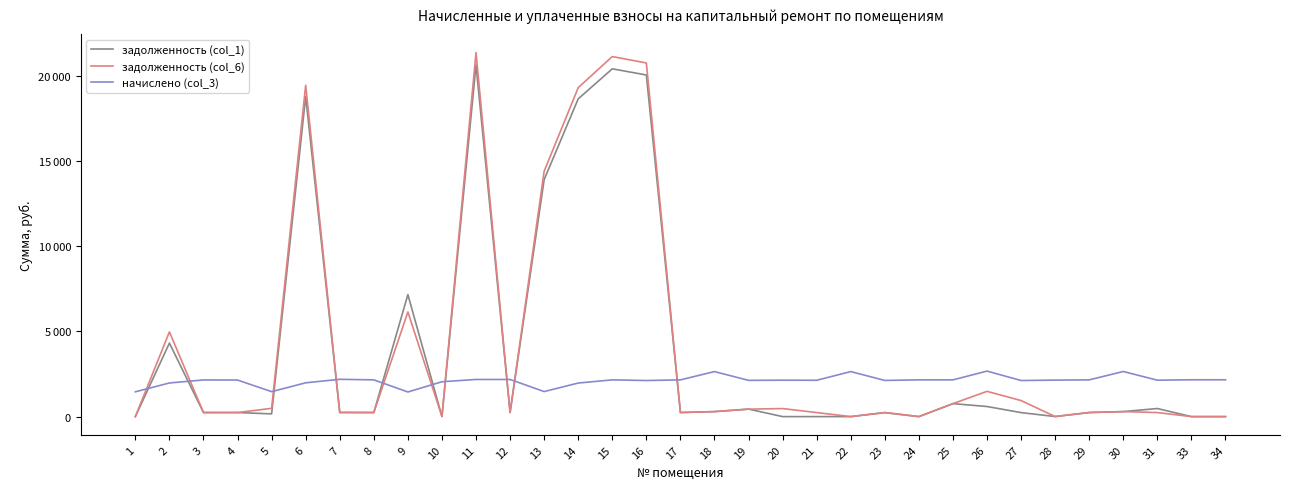

What is the total value across all series at 23?

2594.3